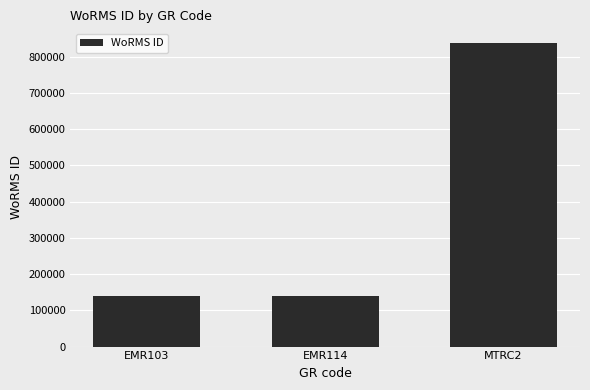

What position from the right is EMR103?

3